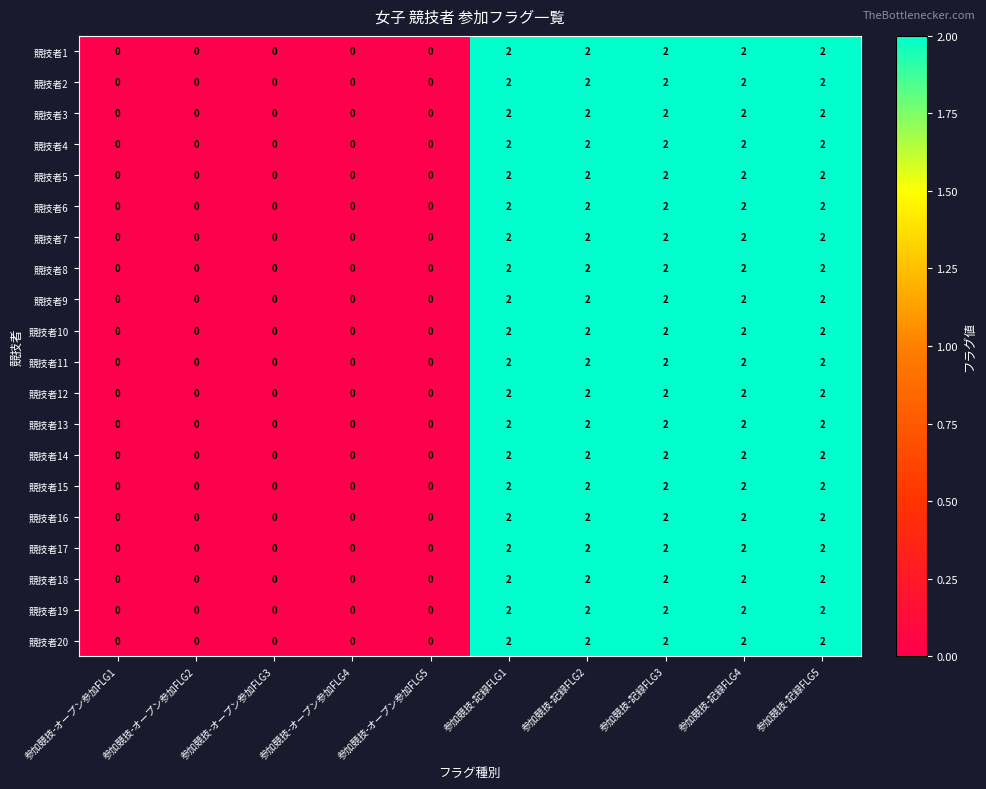

The value of 競技者19 at 参加競技-記録FLG4 is 2. True or false?

True